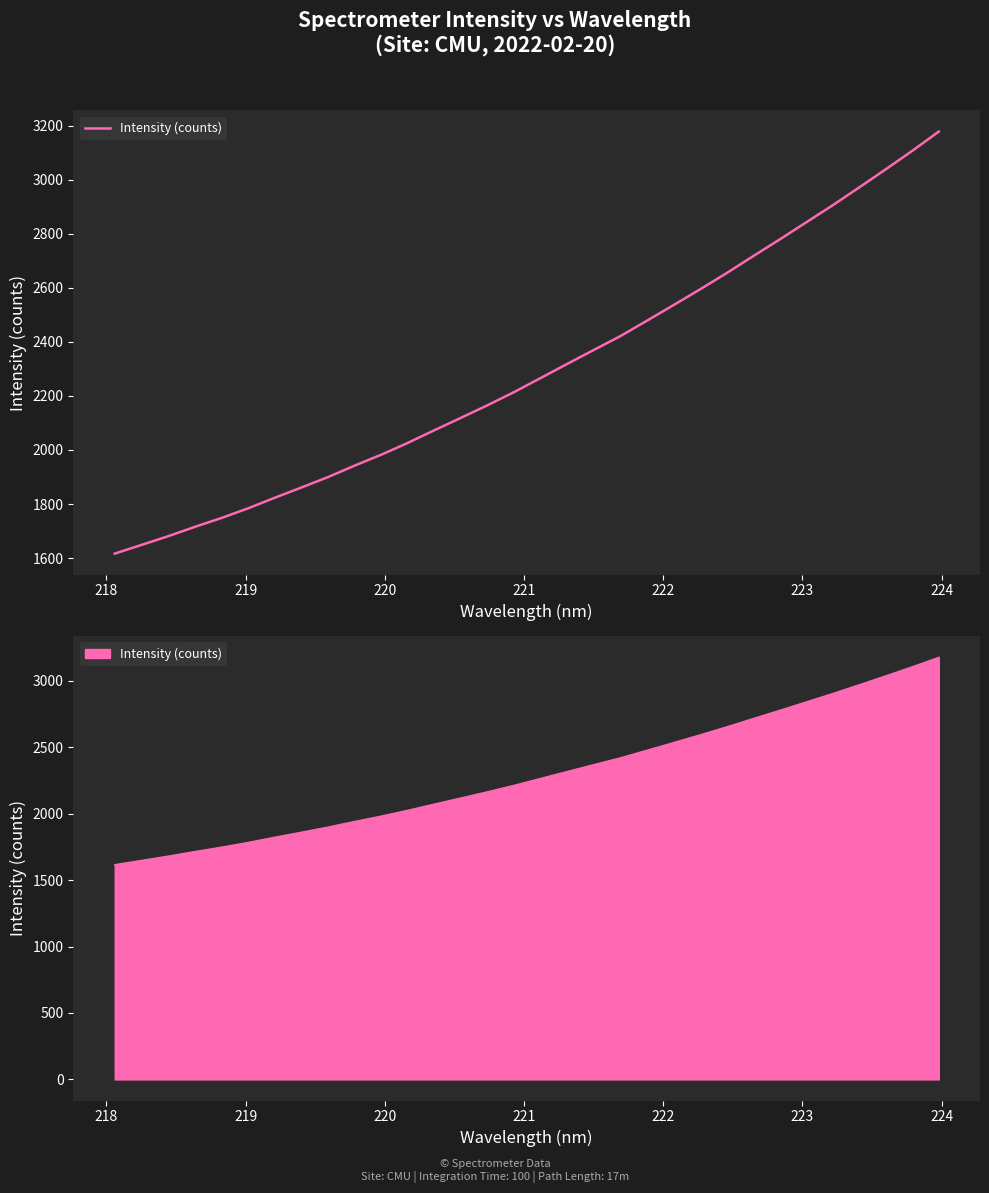

The chart shows a value of 3867.4 at 26. True or false?

False